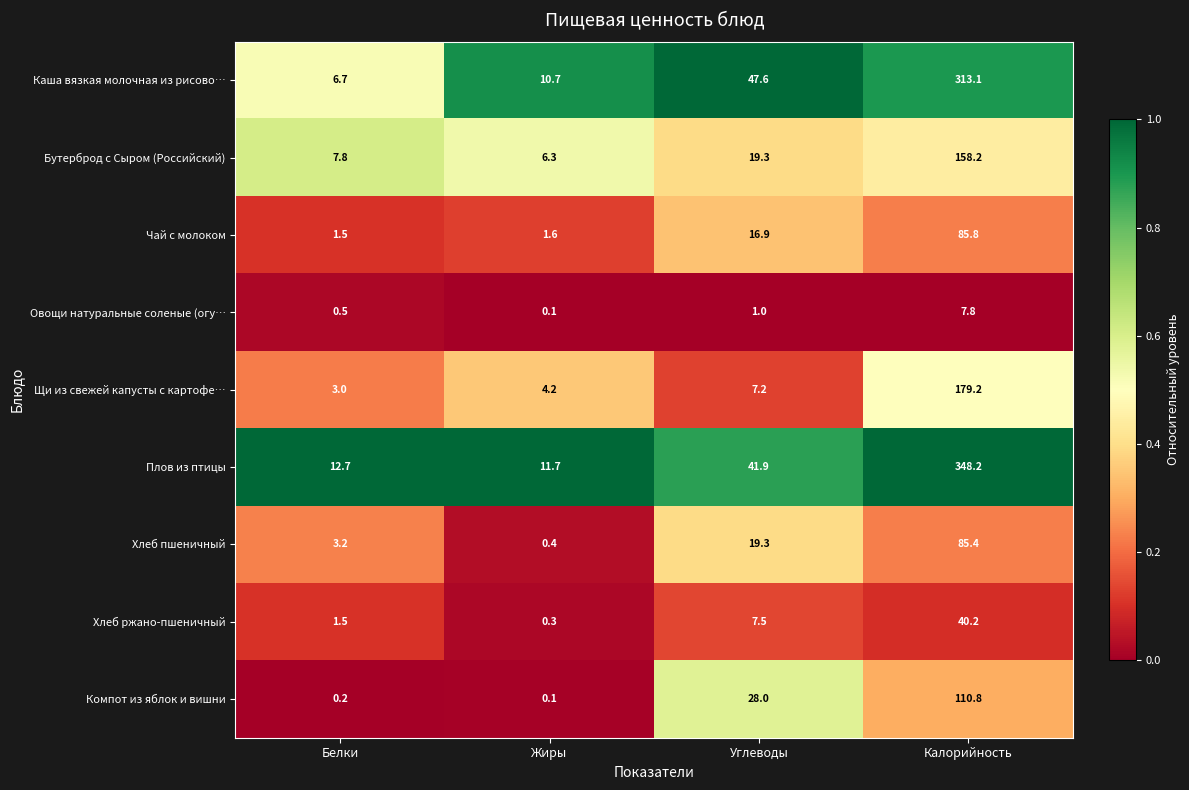

Rank the series by their maximum value, from lowest to highest.

Овощи натуральные соленые (огу…, Хлеб ржано-пшеничный, Хлеб пшеничный, Чай с молоком, Компот из яблок и вишни, Бутерброд с Сыром (Российский), Щи из свежей капусты с картофе…, Каша вязкая молочная из рисово…, Плов из птицы